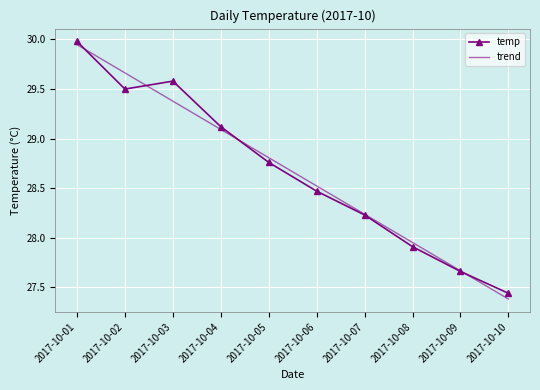

List the labels in order of temp value, largest first.

2017-10-01, 2017-10-03, 2017-10-02, 2017-10-04, 2017-10-05, 2017-10-06, 2017-10-07, 2017-10-08, 2017-10-09, 2017-10-10